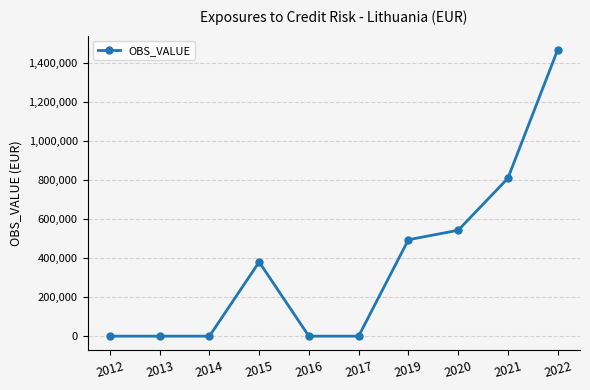

Reading left to right, transcribe all the data shown in this chart.

0	0	0	379767	0	0	493762	542216	808184	1465487